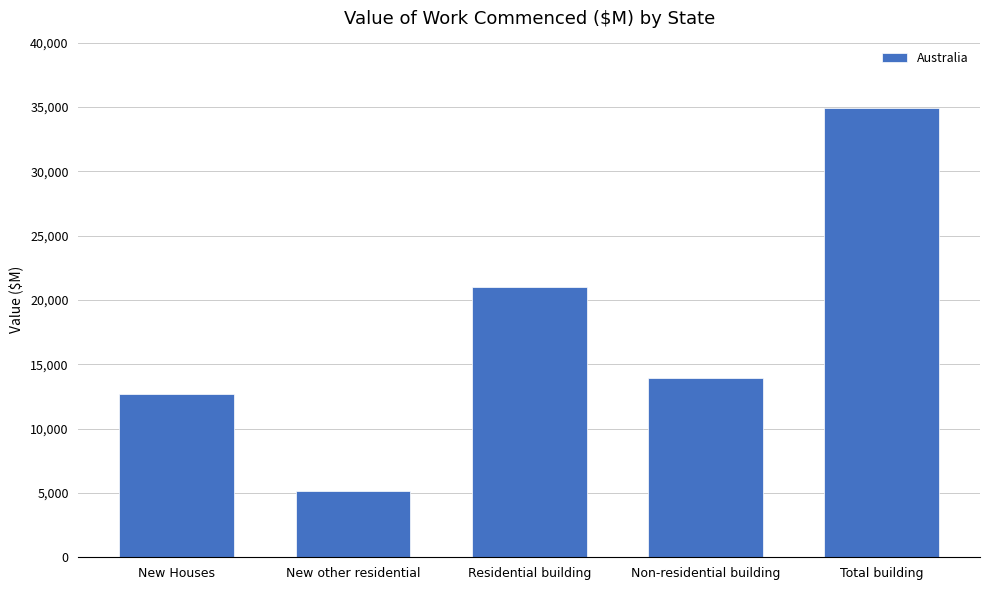

Which label corresponds to the smallest value in the chart?

New other residential